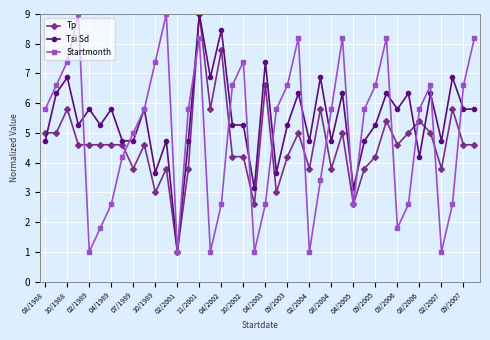

How many categories are shown in the chart?

40